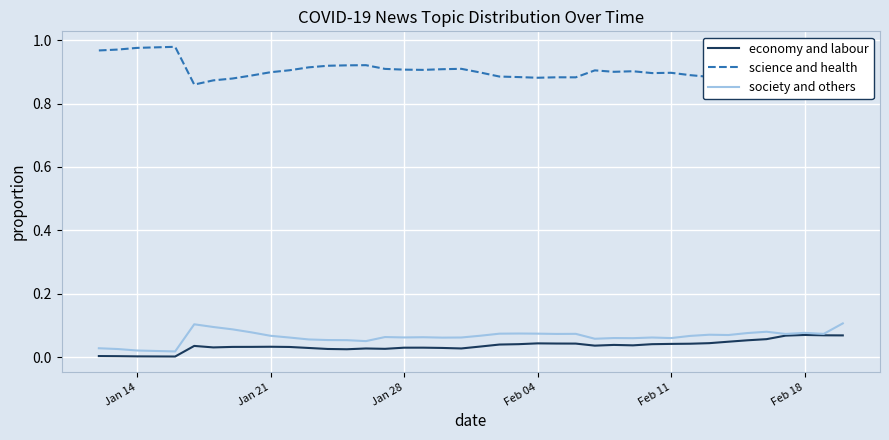

The economy and labour series shows 0.1 at Feb 04. True or false?

False